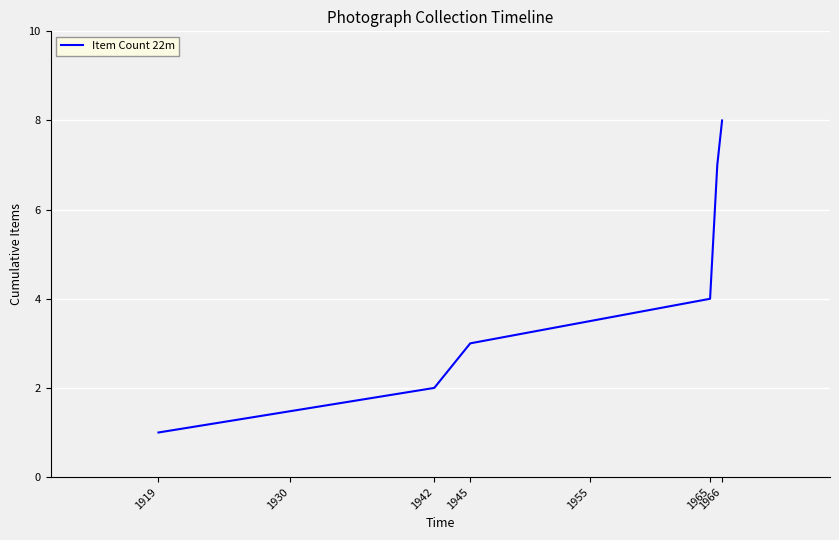

What is the greatest value displayed?

8